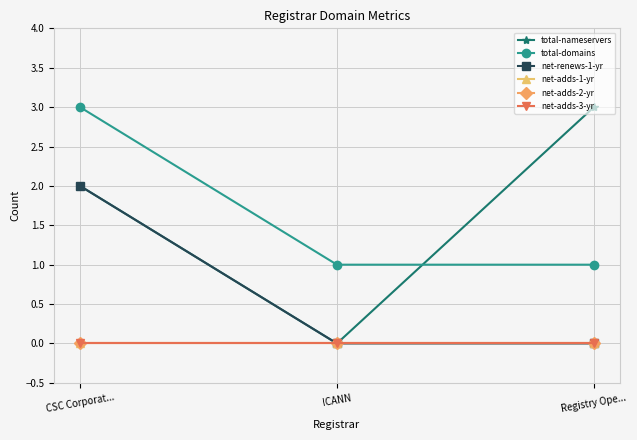

At which category does the chart reach its minimum across all series?

ICANN